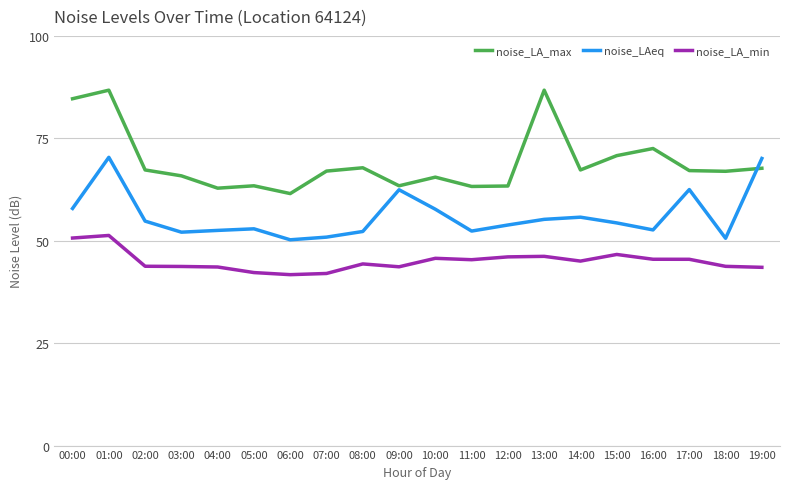

What position from the right is 17:00?

3